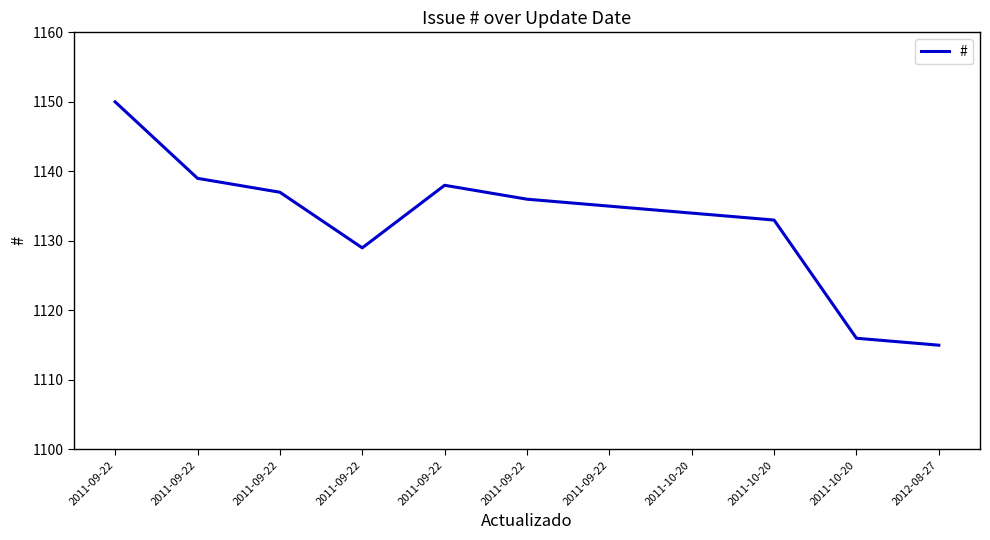

What is the smallest value displayed?

1115